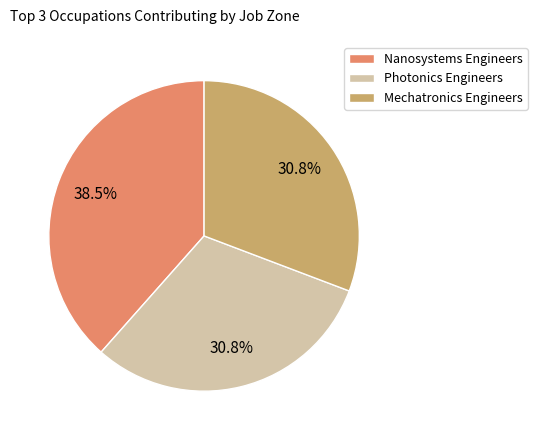

Is there a majority slice in this chart?

No